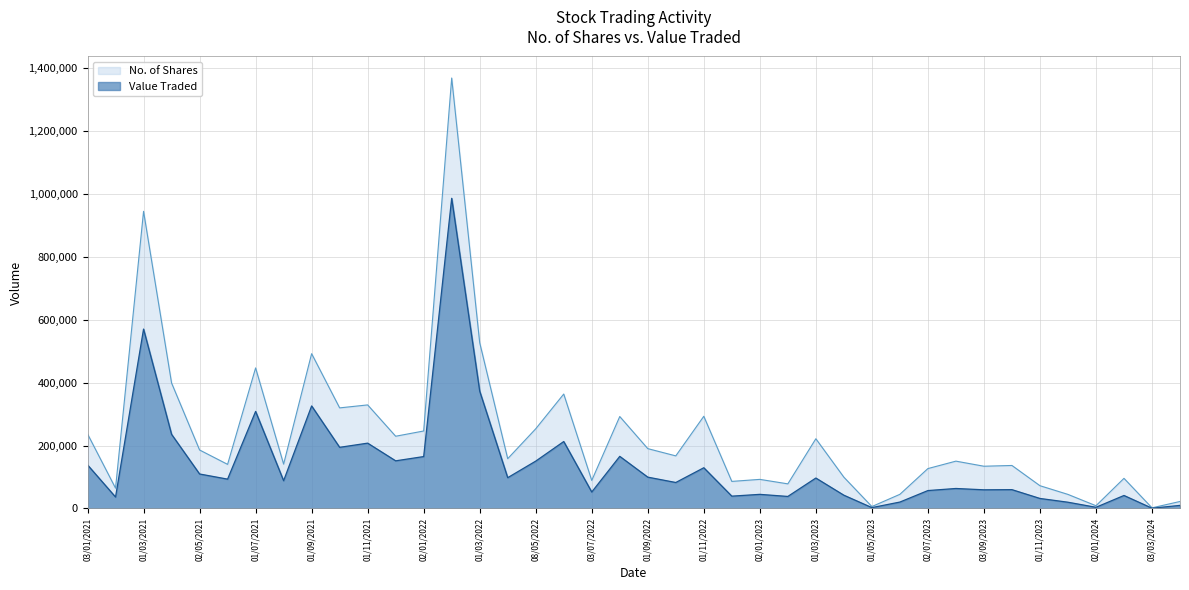

Which series has the largest total across all categories?

No. of Shares